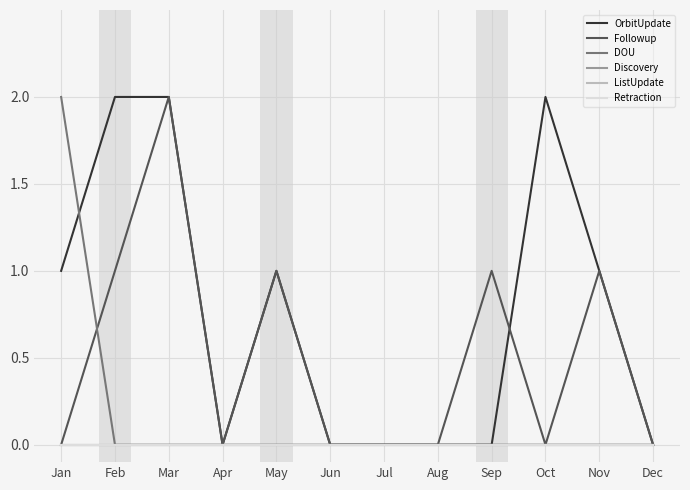

At which category does the chart reach its minimum across all series?

Apr